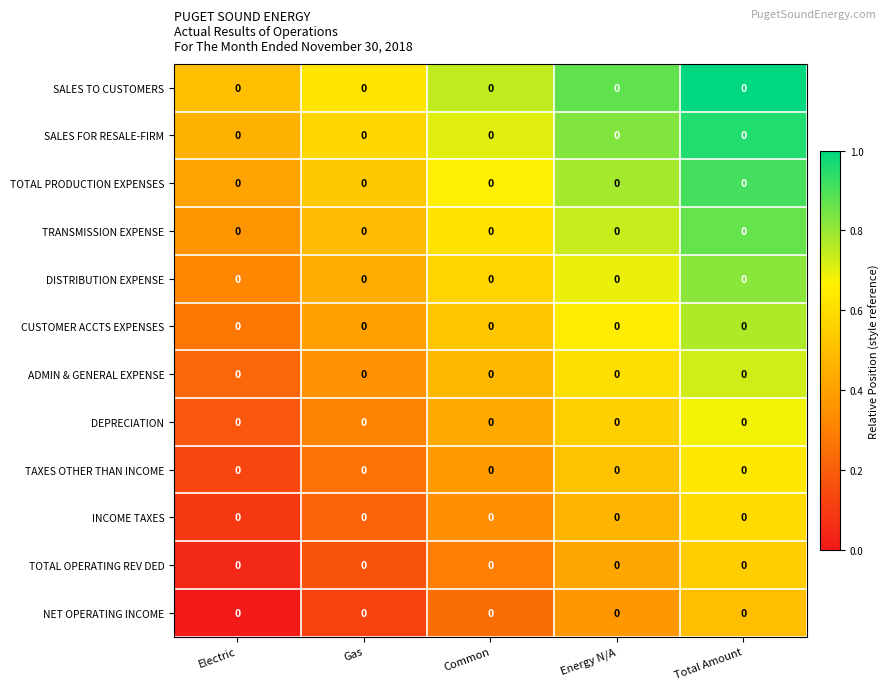

Which category has the lowest value across all series?

Electric